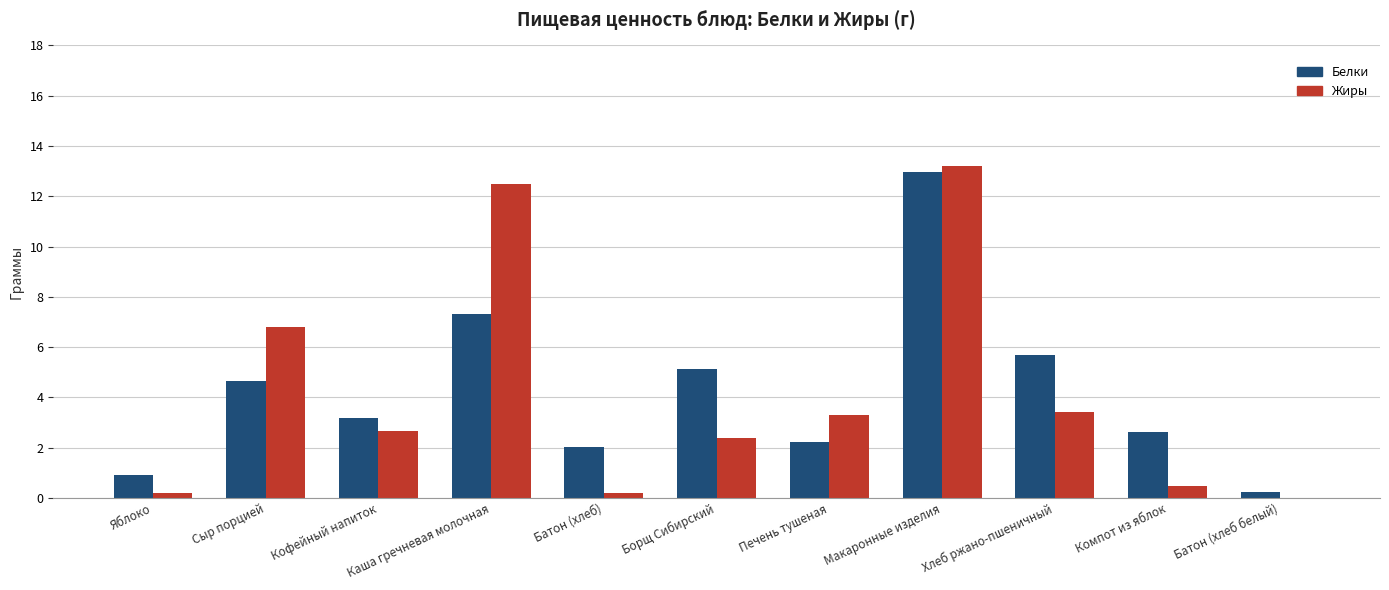

What are all the series names shown in the legend?

Белки, Жиры